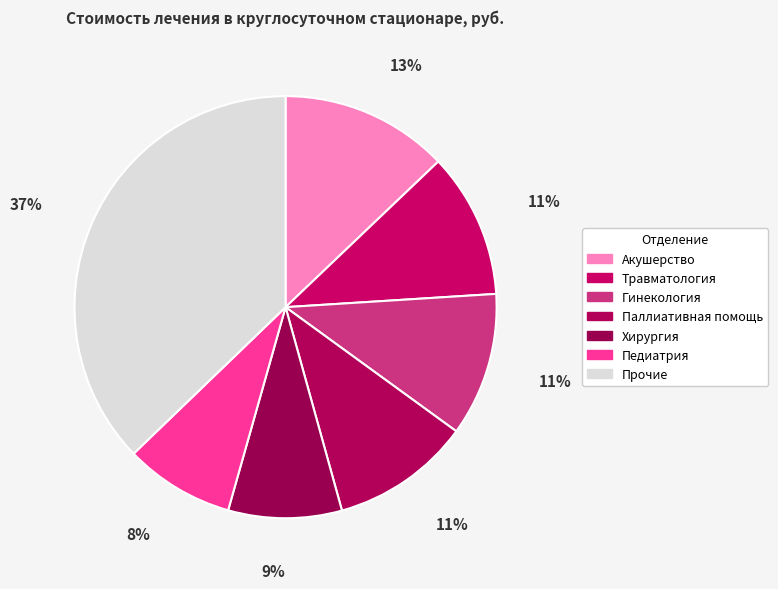

How many slices are in this pie chart?

7